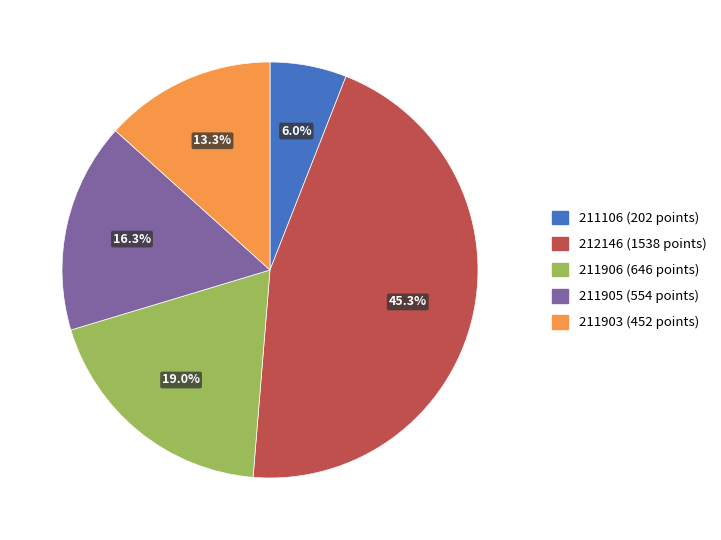

What percentage is the 211906 slice, to the nearest percent?

19%